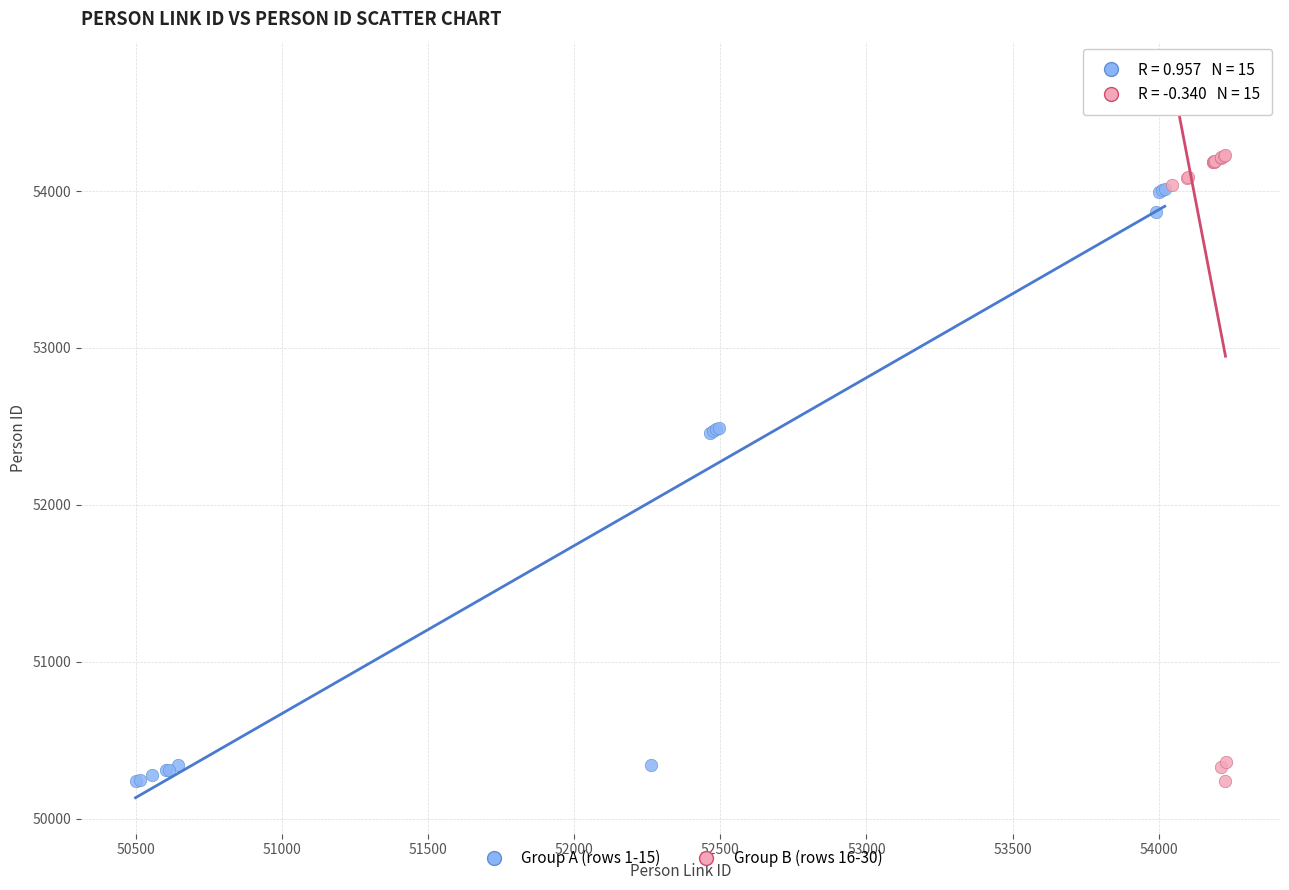

Which series has the widest spread of Y values?

Group B (rows 16-30)